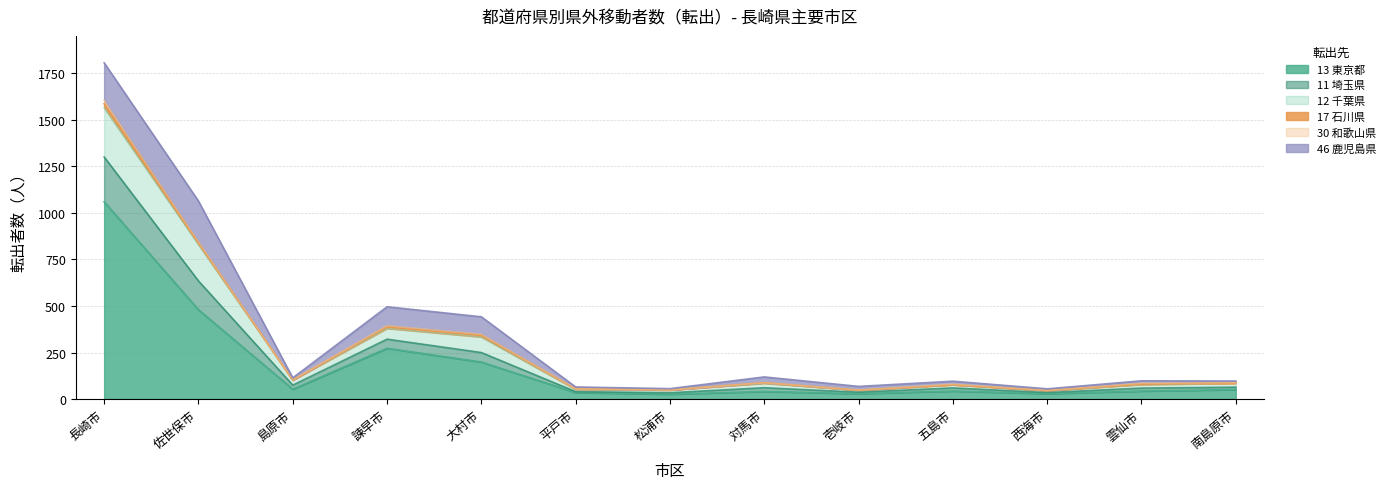

What is the label of the 1st point from the right?

南島原市